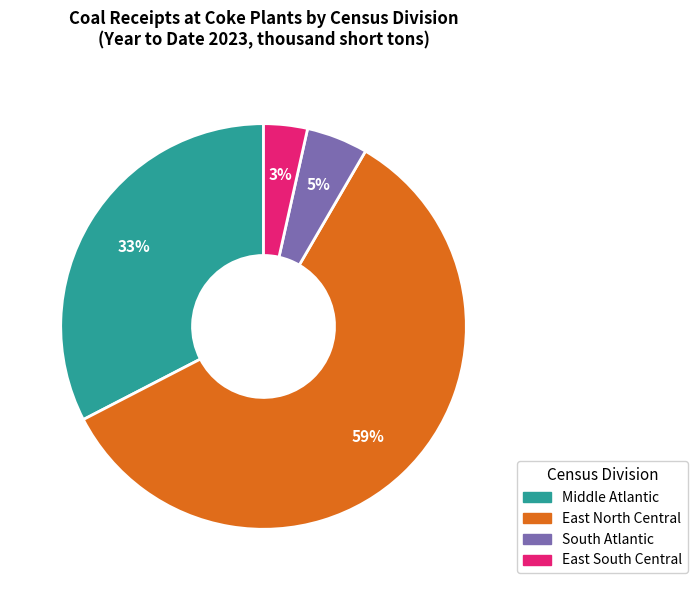

Does any single category account for the majority?

Yes